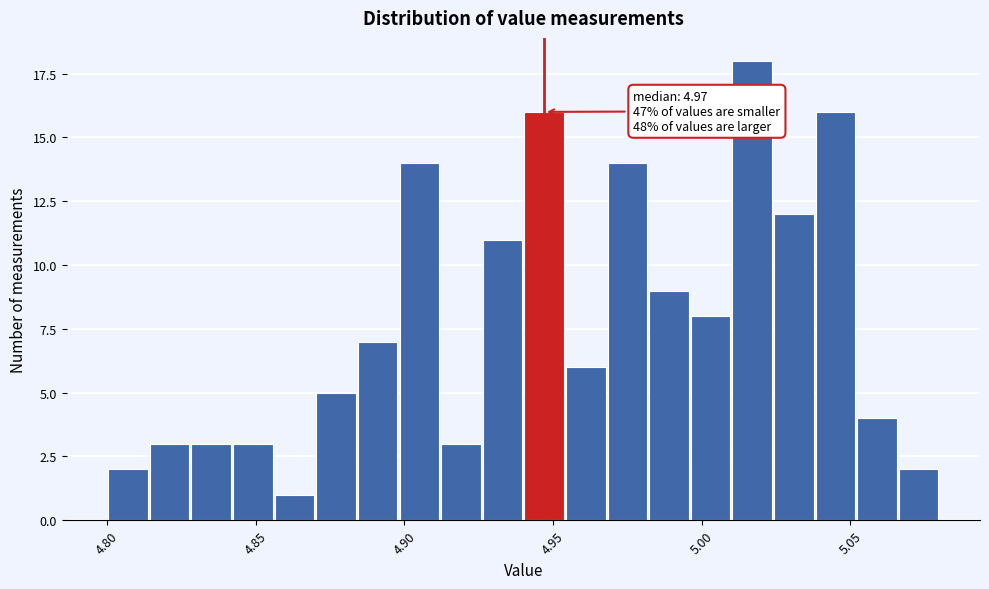

Around what value on the x-axis is the tallest bar? Give the approximate position of its centre, as read against the axis.

5.015